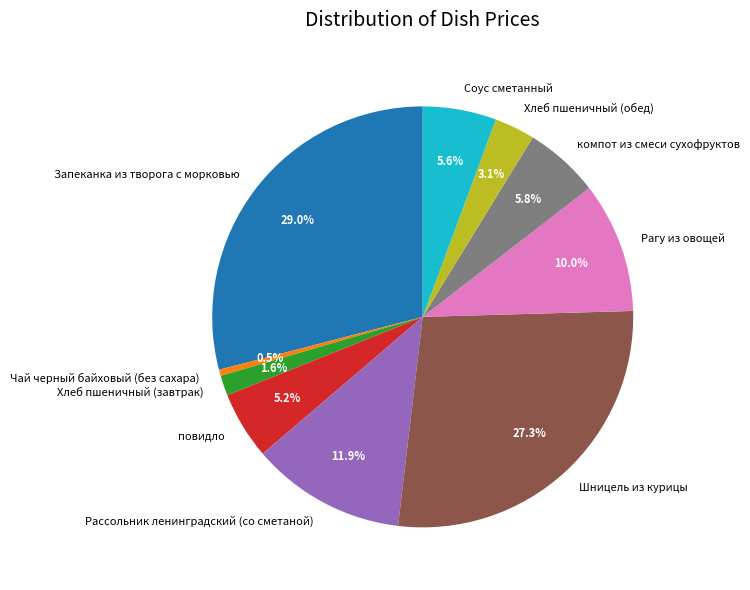

What portion of the pie excludes Рагу из овощей?

90.0%